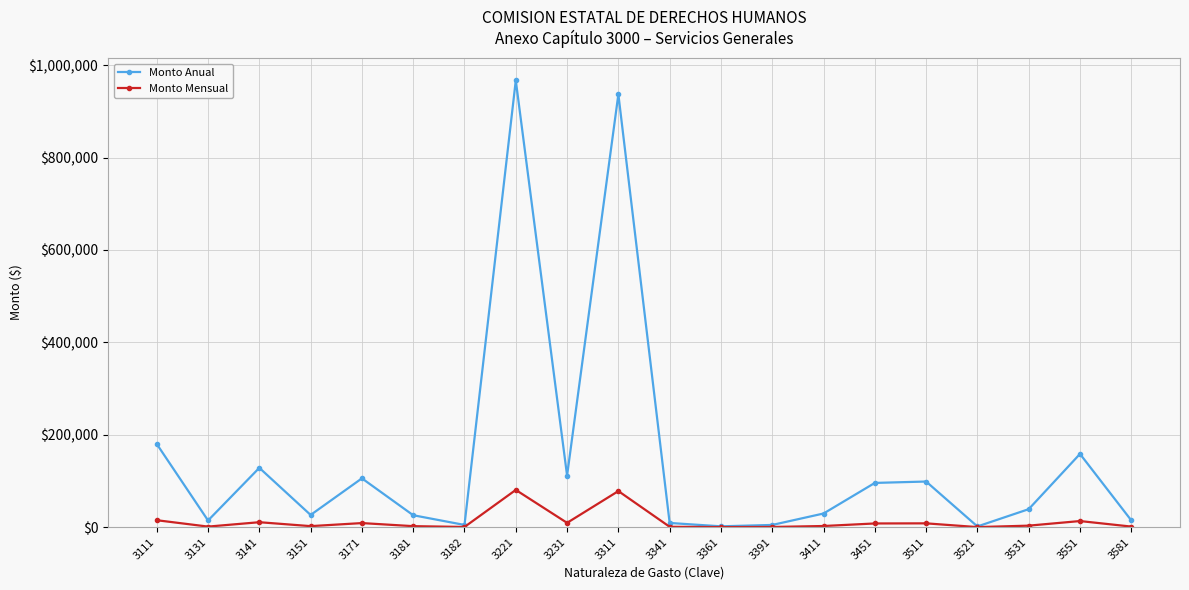

At 3111, list the series in order from smallest to largest.

Monto Mensual, Monto Anual